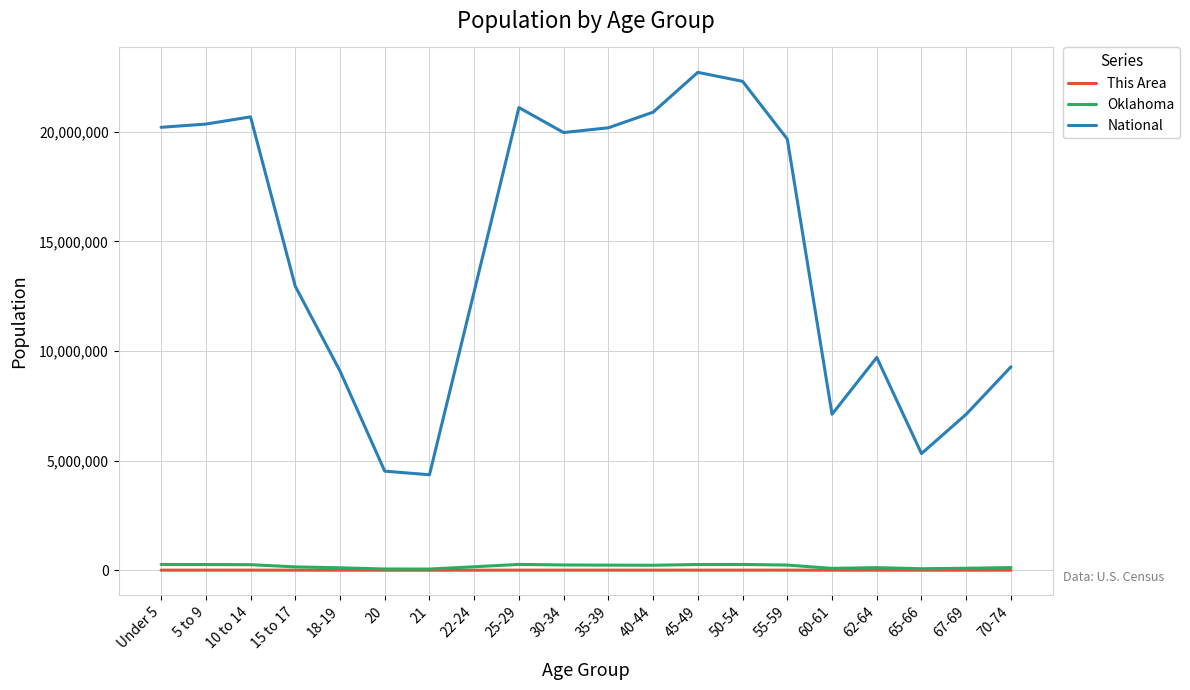

What is the highest value of the National series?

22708591